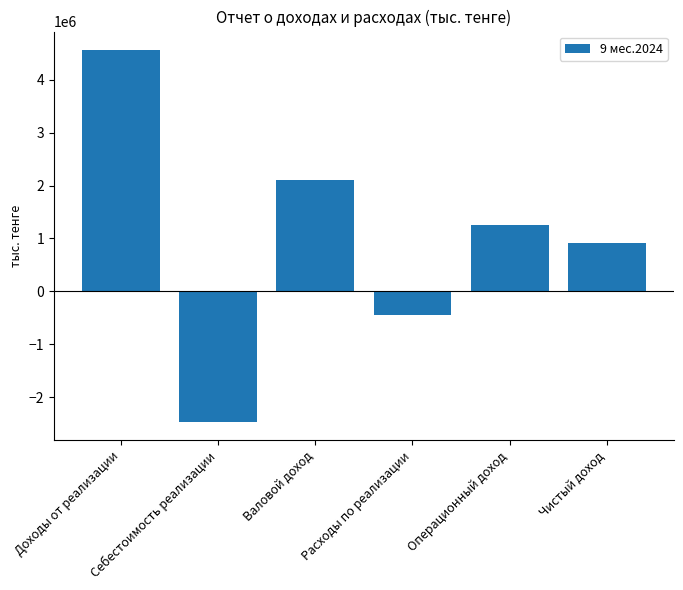

At which label does the data first exceed 1261154?

Доходы от реализации